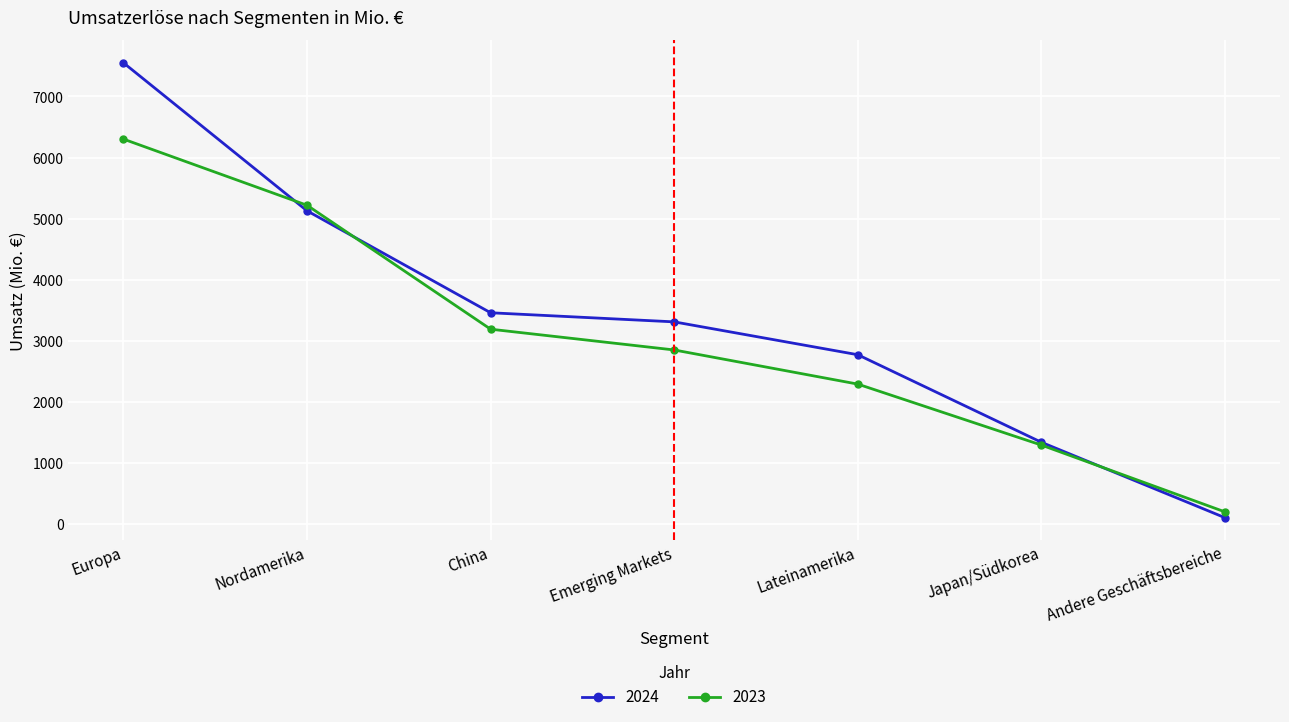

Does the chart display data point markers on the line(s)?

Yes